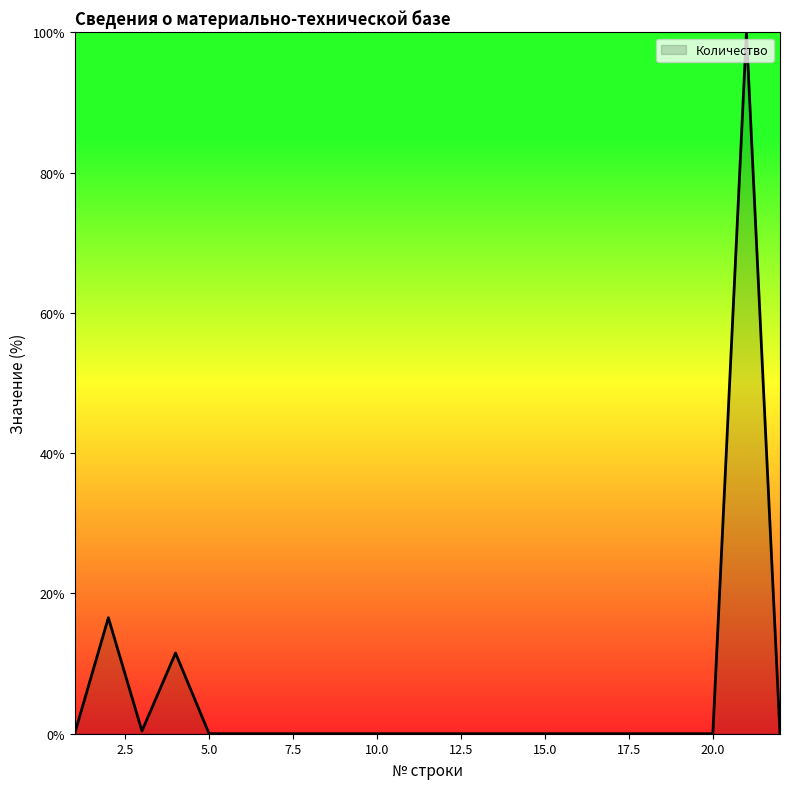

What is the maximum value shown in the chart?

100.0